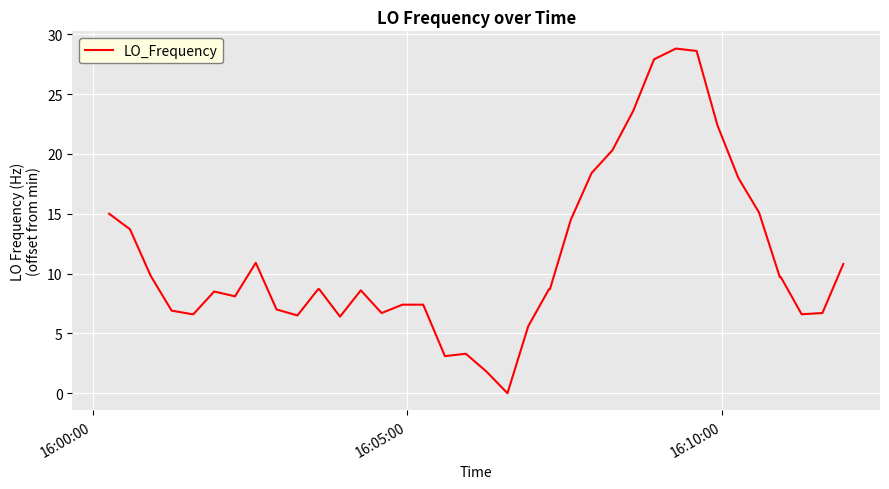

What is the greatest value displayed?

28.8